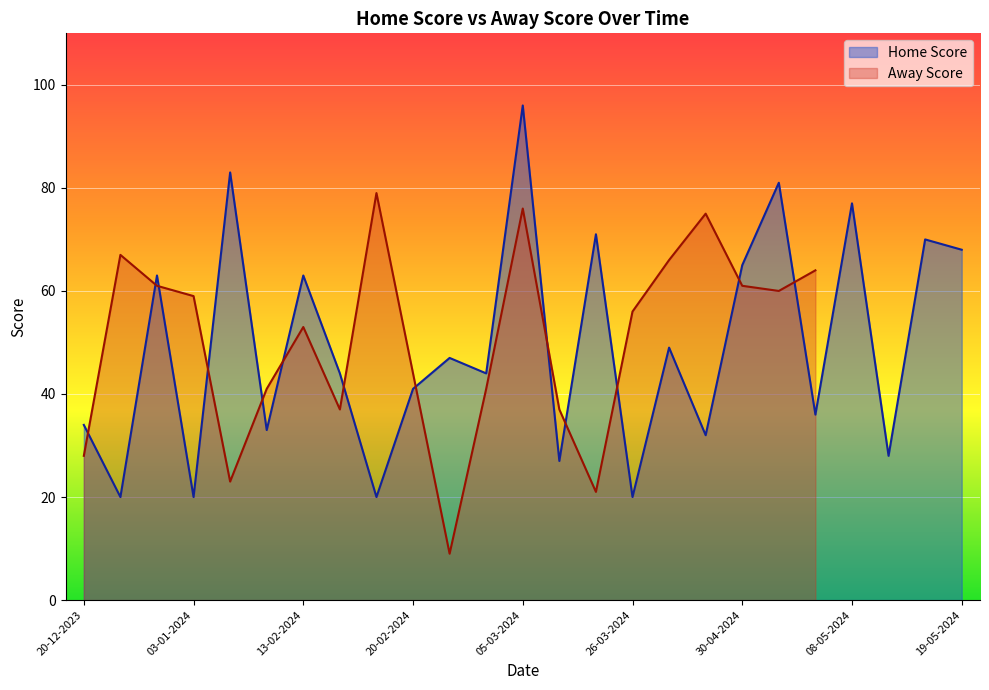

Is it true that the value at 20-12-2023 is 34?

True